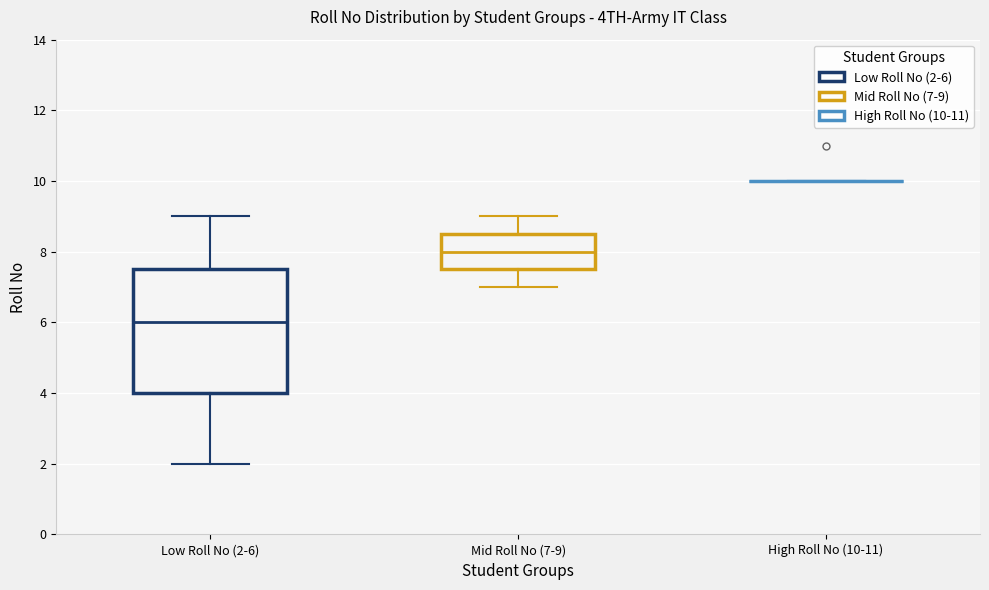

Where is the lower edge of the box for Low Roll No (2-6) on the y-axis? The values are not printed on the chart, so give them approximately, as read against the axis.

4.0